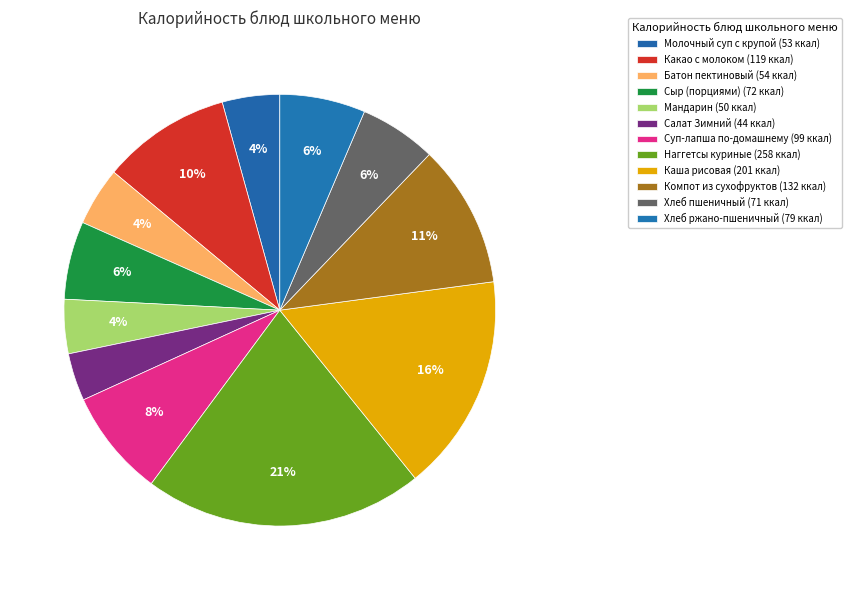

To the nearest percent, what is the difference between the largest and smallest slice percentages?

17%